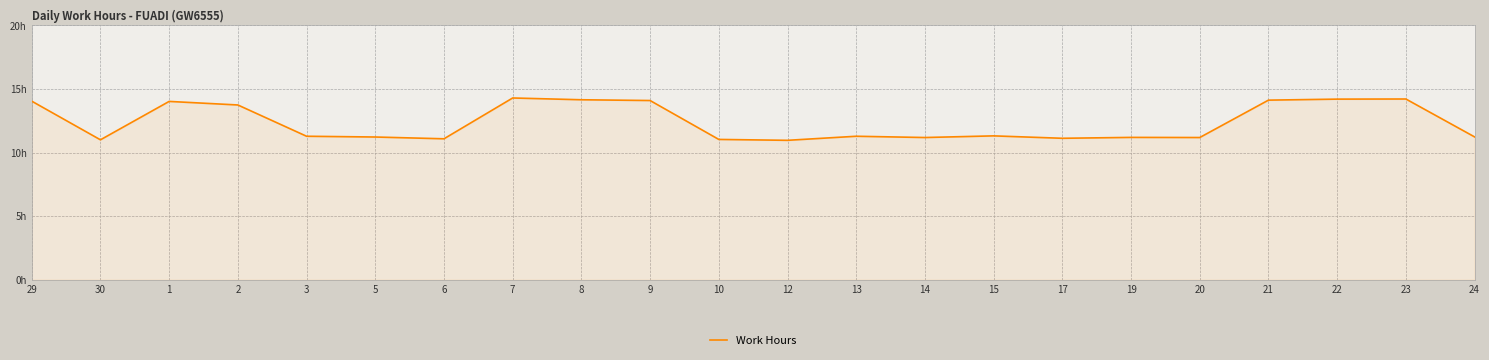

Does the chart display data point markers on the line(s)?

No